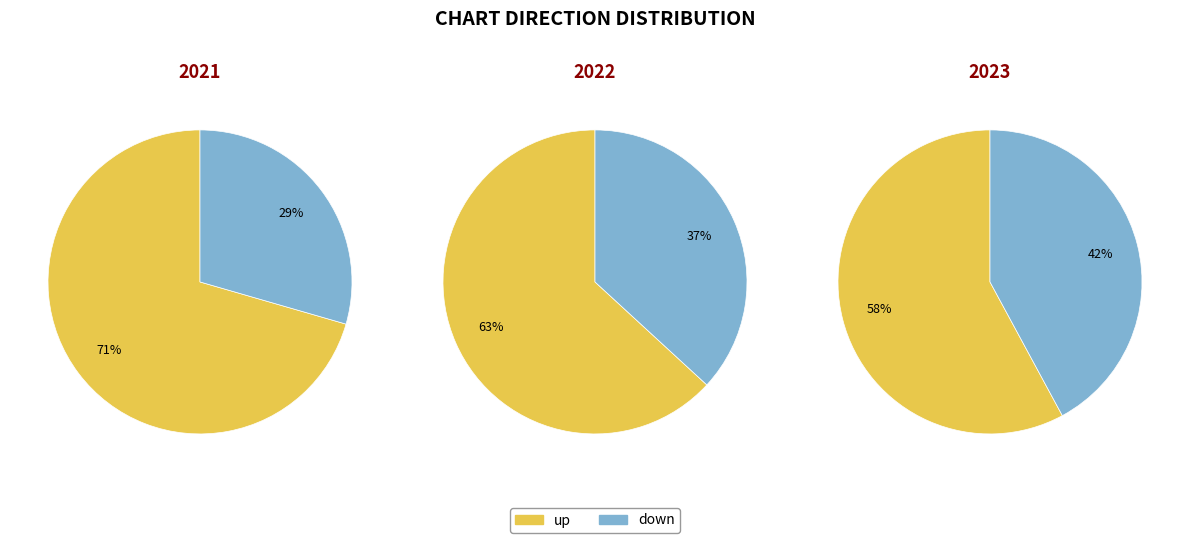

To the nearest percent, what is the difference between the largest and smallest slice percentages?

41%